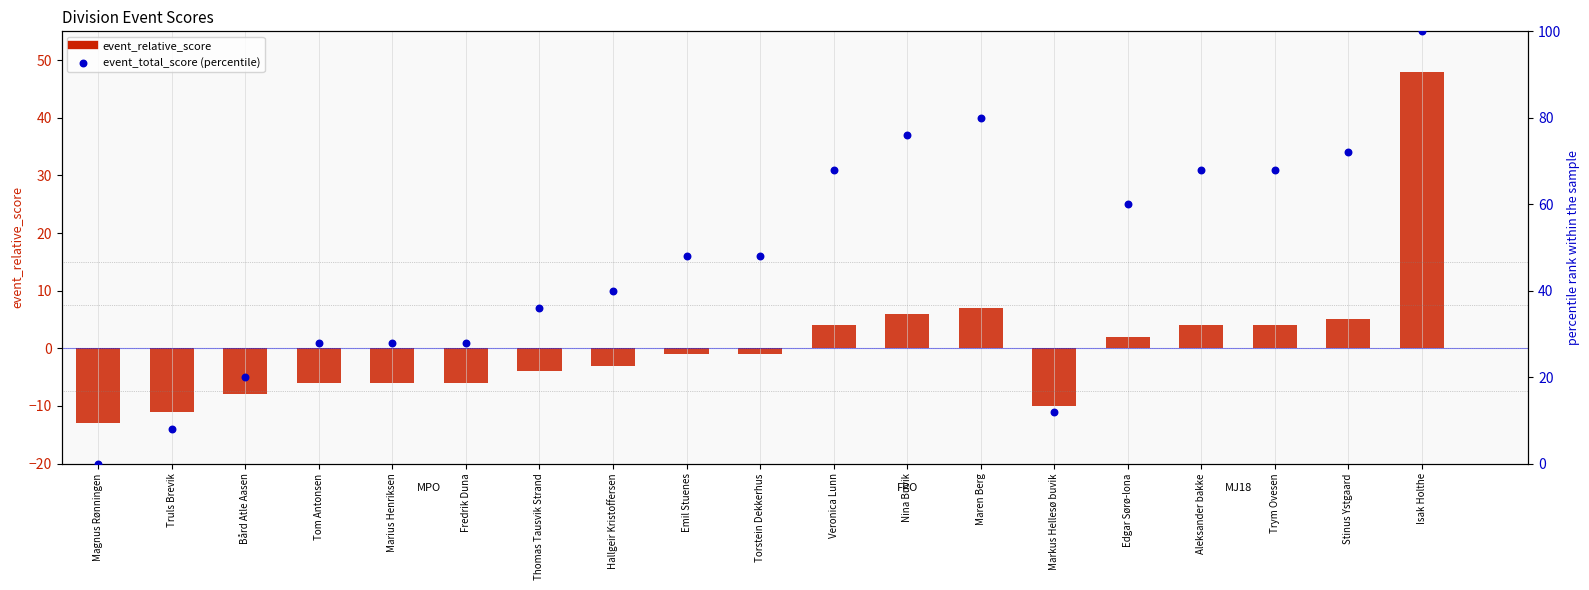

Which series reaches the maximum Y coordinate?

event_total_score (percentile)